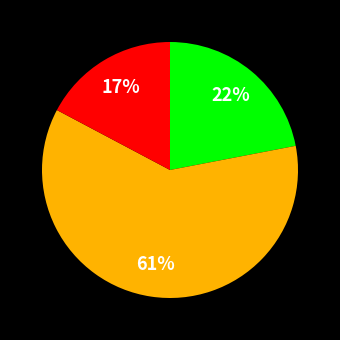

To the nearest percent, what is the average slice percentage?

33%